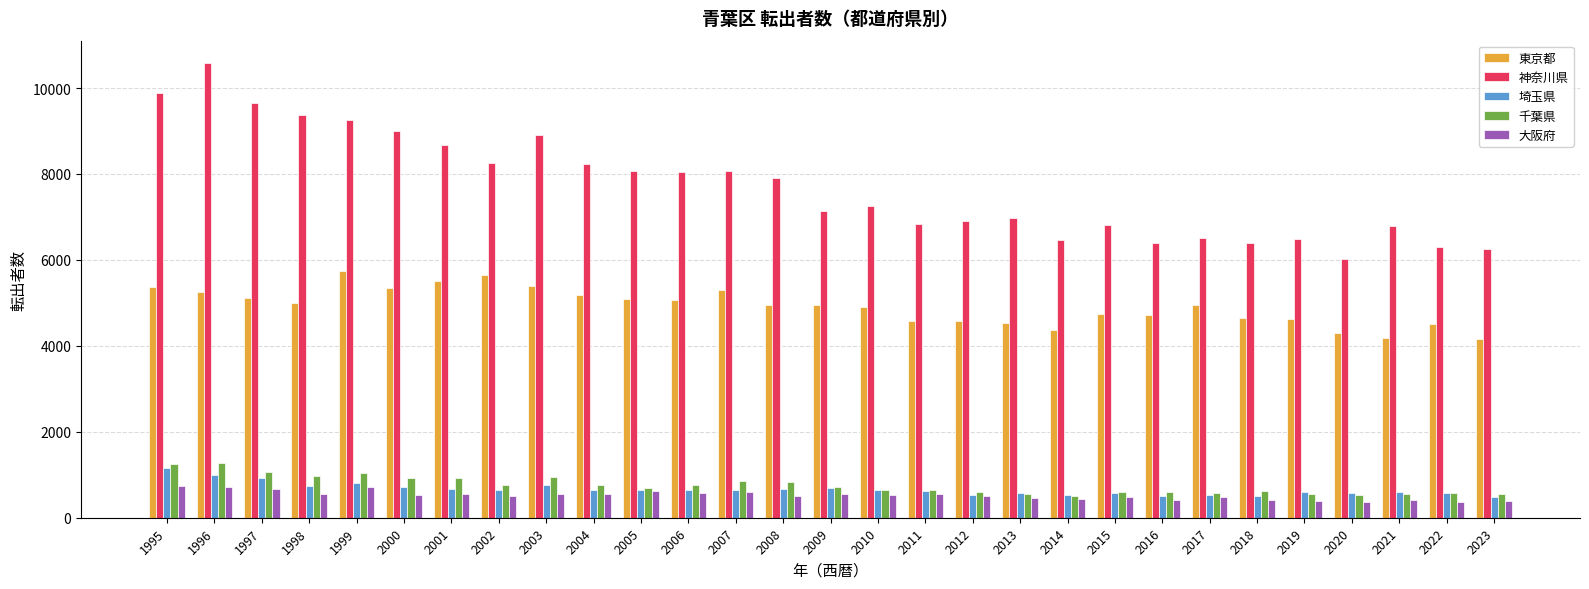

Which series changed the most between 1999 and 2011?

神奈川県